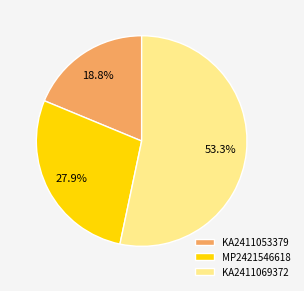

What percentage do MP2421546618 and KA2411053379 together represent?

46.7%